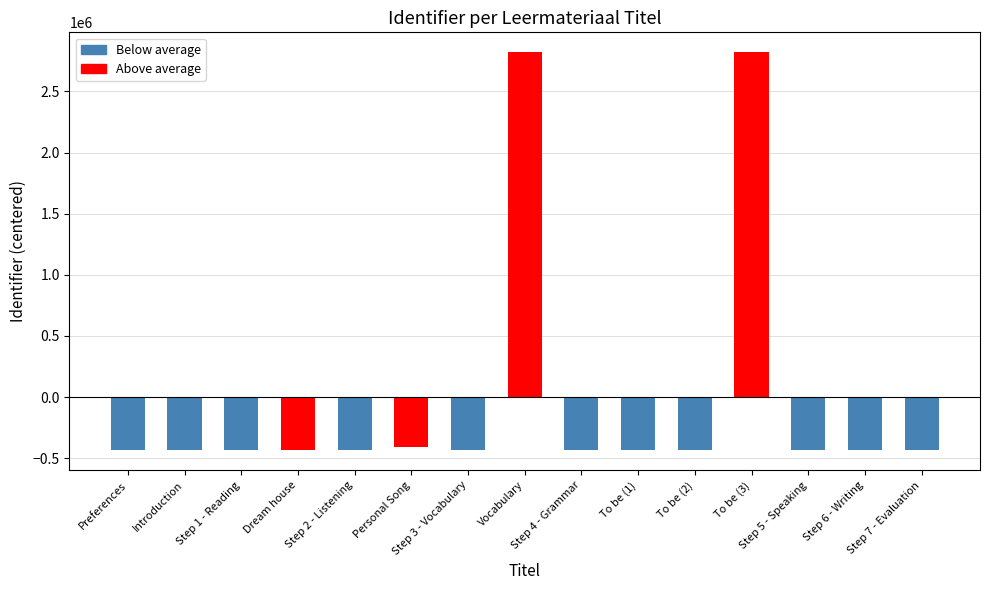

What is the greatest value displayed?

2820471.1